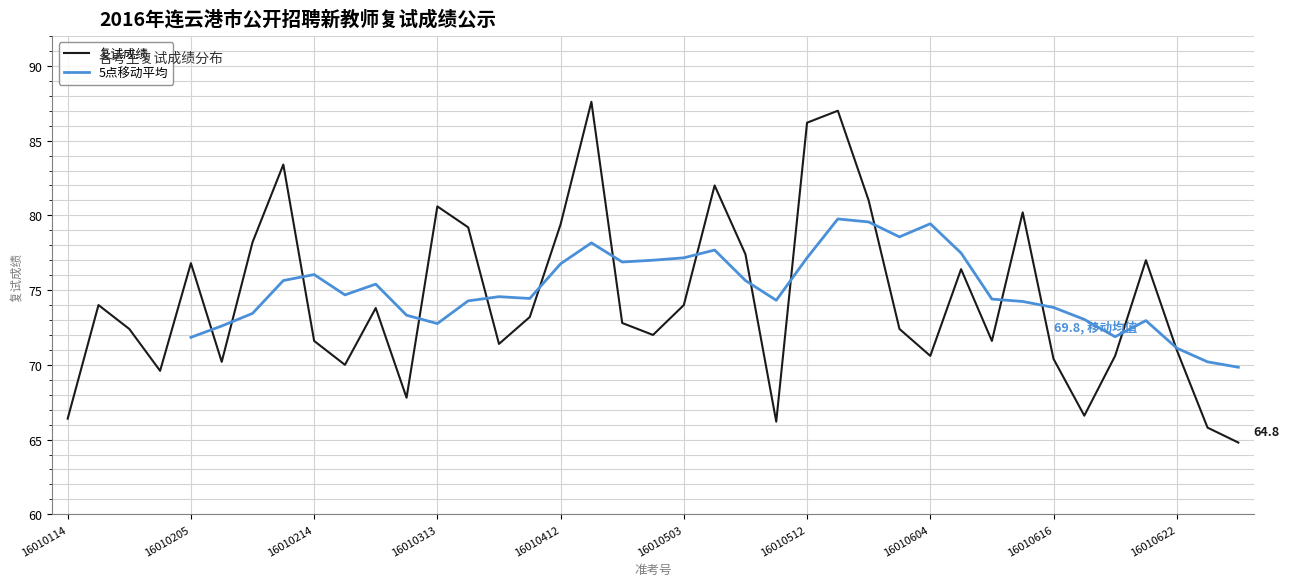

Reading left to right, transcribe all the data shown in this chart.

16010114=66.4	16010118=74.0	16010122=72.4	16010201=69.6	16010205=76.8	16010209=70.2	16010210=78.2	16010212=83.4	16010214=71.6	16010215=70.0	16010220=73.8	16010301=67.8	16010313=80.6	16010316=79.2	16010324=71.4	16010406=73.2	16010412=79.4	16010417=87.6	16010424=72.8	16010430=72.0	16010503=74.0	16010504=82.0	16010506=77.4	16010508=66.2	16010512=86.2	16010519=87.0	16010522=81.0	16010525=72.4	16010604=70.6	16010605=76.4	16010606=71.6	16010609=80.2	16010616=70.4	16010617=66.6	16010619=70.6	16010621=77.0	16010622=71.0	16010623=65.8	16010701=64.8